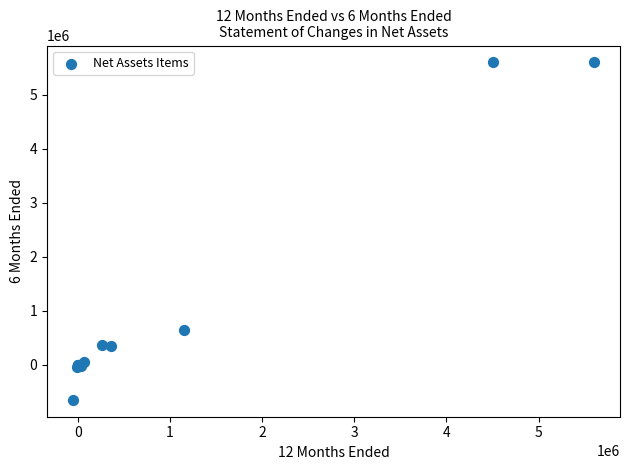

What Y value in the scatter plot is closest to 2475000?

650000